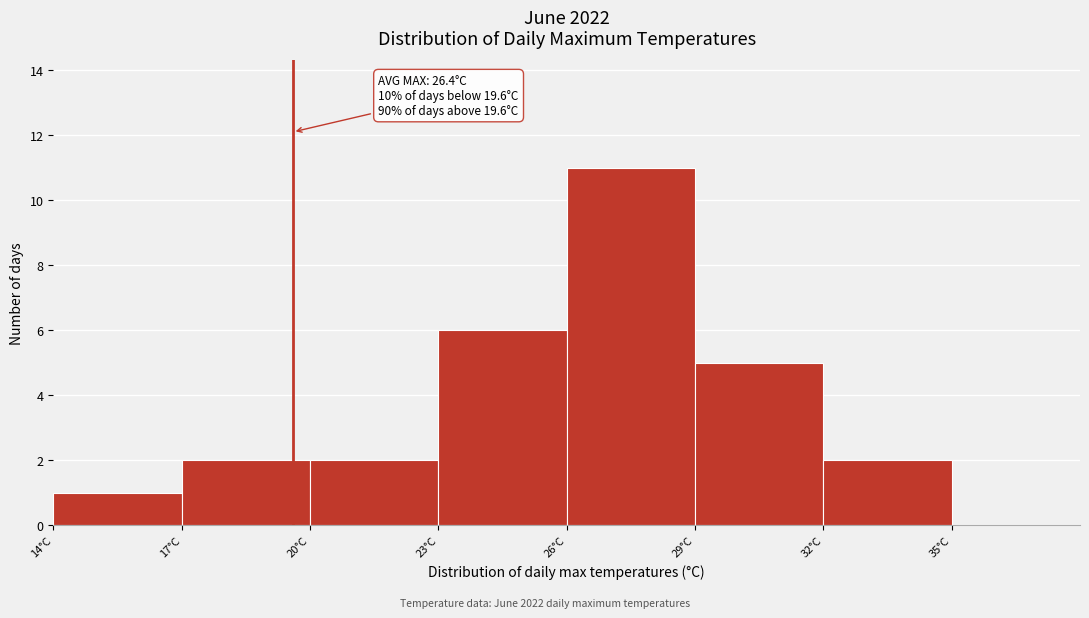

Which range on the x-axis has the tallest bar?

26 to 29